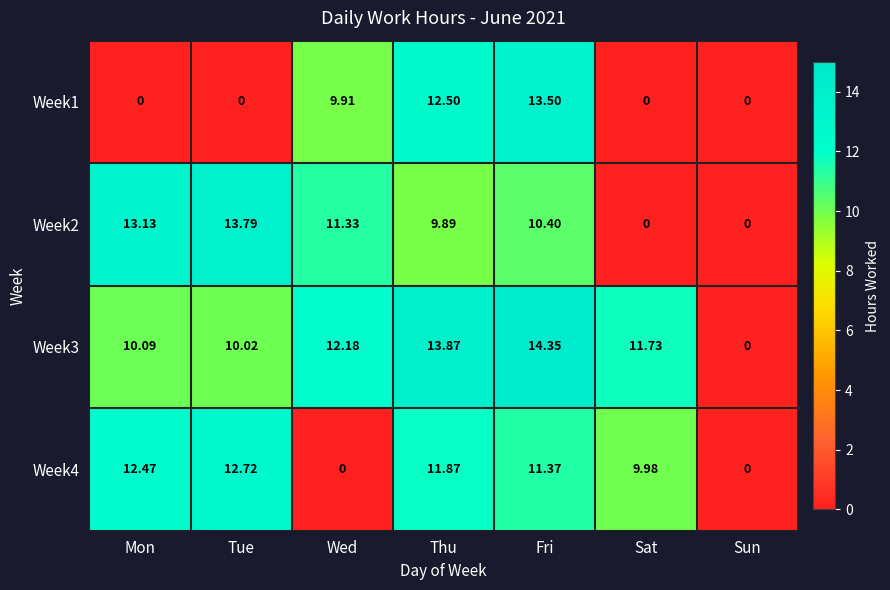

At which category is the sum across all series the highest?

Fri